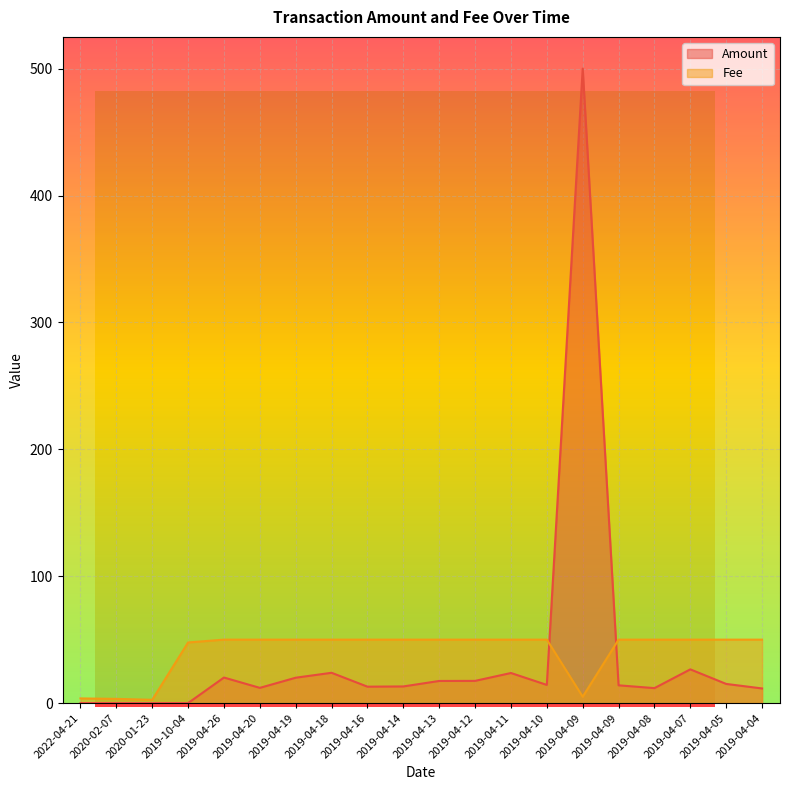

List the series in order of their overall mean, highest first.

Fee, Amount